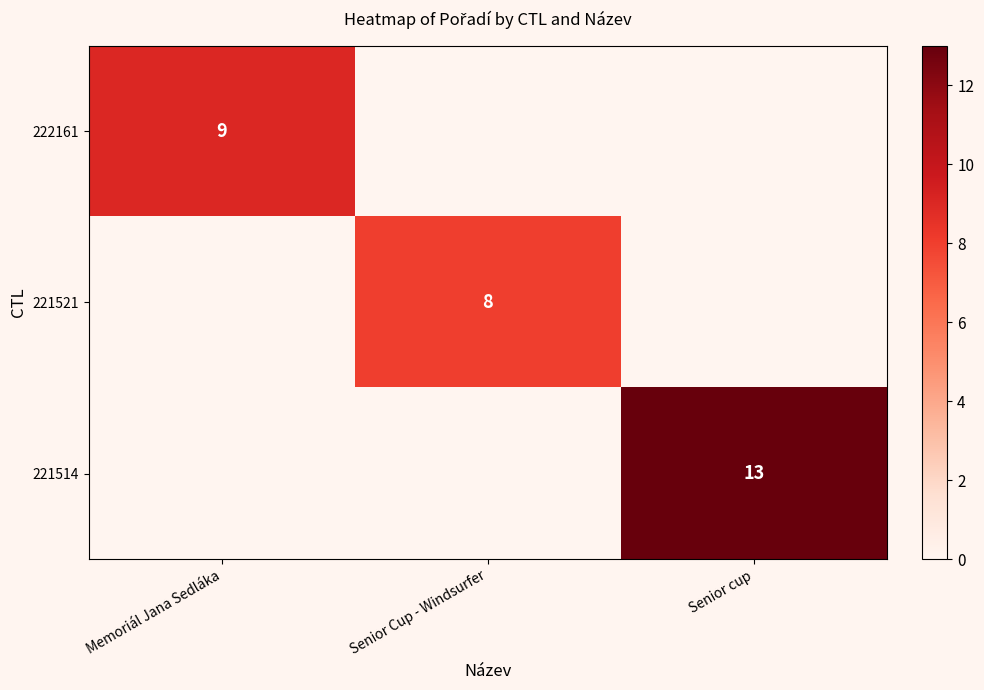

Is it true that 221521 equals 11 at Senior Cup - Windsurfer?

False